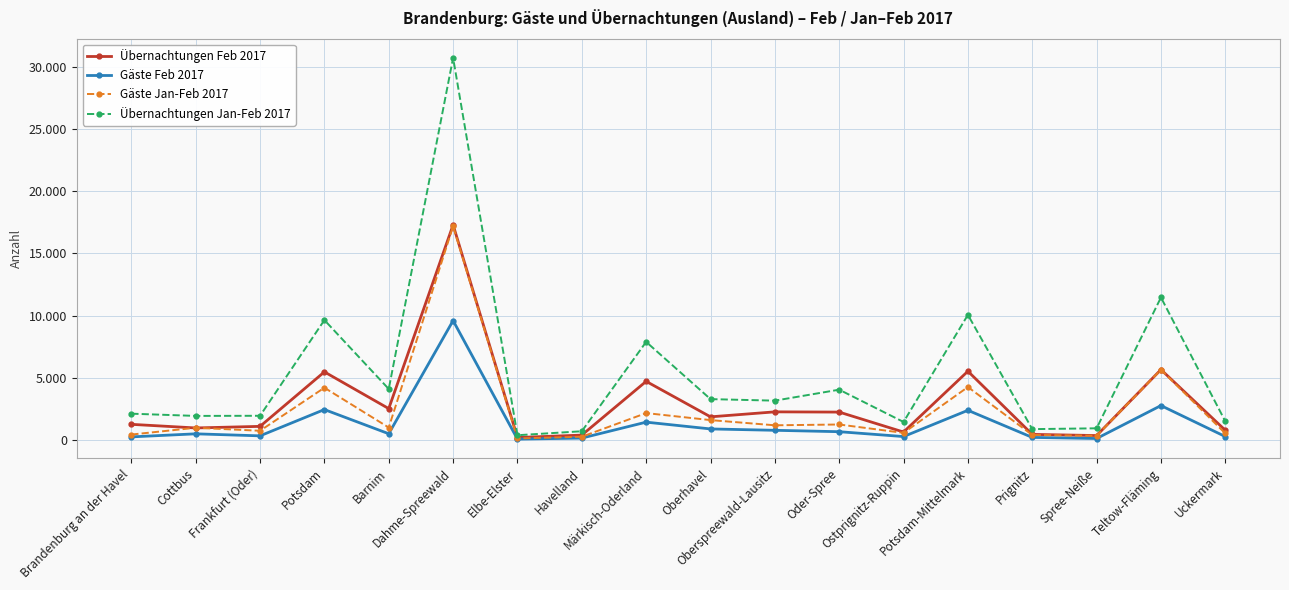

What are all the series names shown in the legend?

Übernachtungen Feb 2017, Gäste Feb 2017, Gäste Jan-Feb 2017, Übernachtungen Jan-Feb 2017